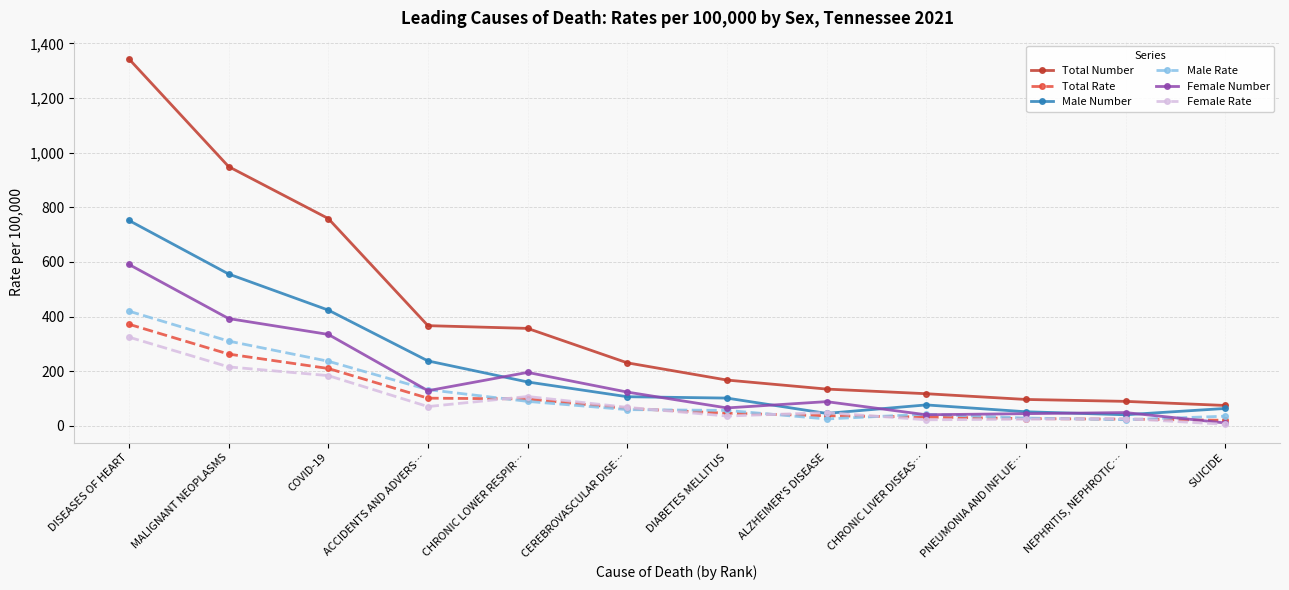

What is the label of the 8th point from the right?

CHRONIC LOWER RESPIR…